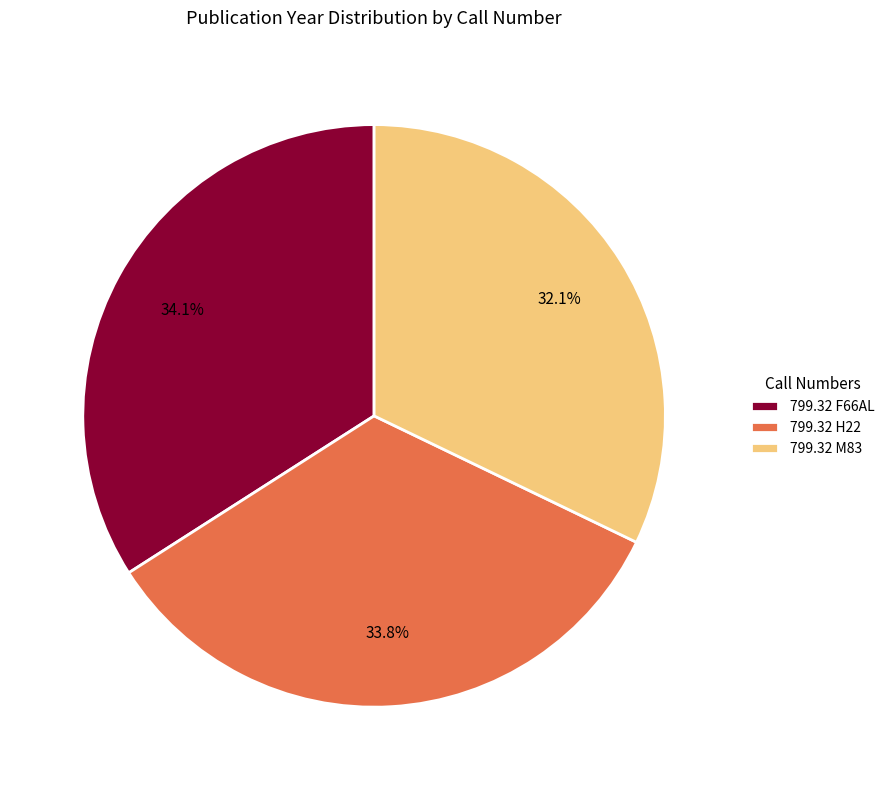

Does 799.32 M83 represent more than half of the total?

No